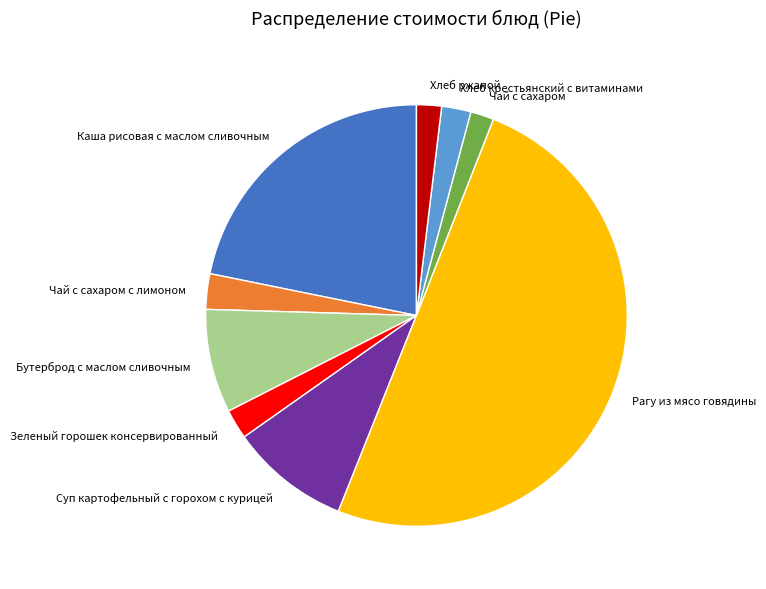

What is the majority slice?

Рагу из мясо говядины